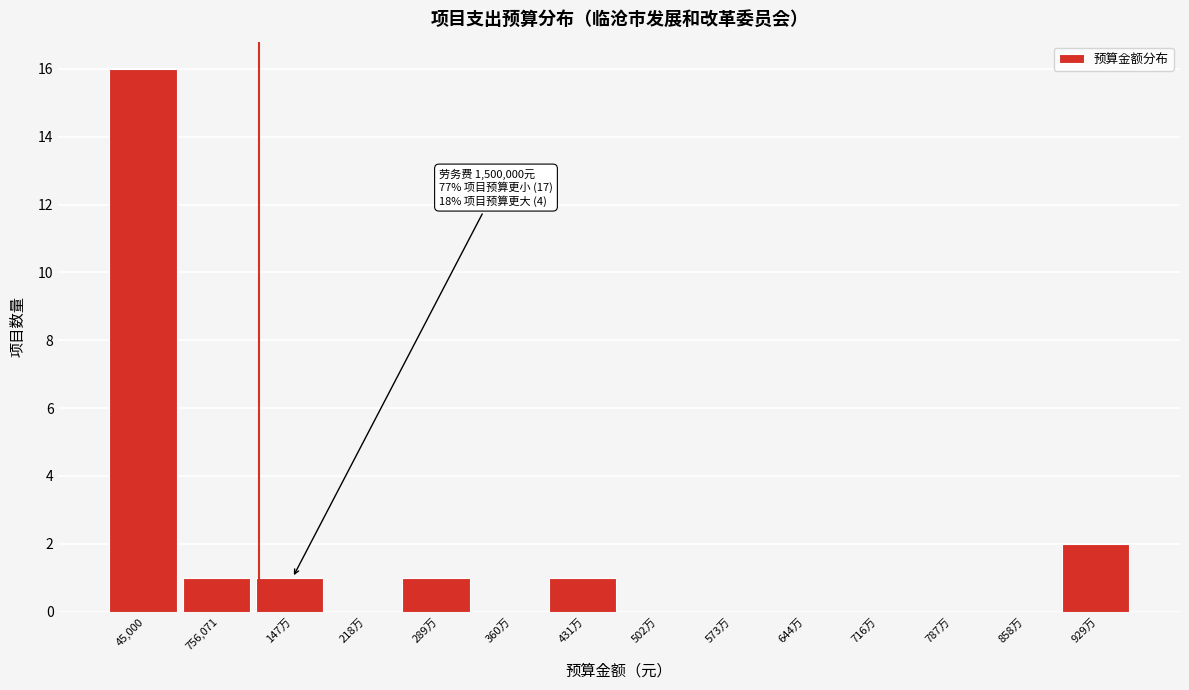

Reading left to right, list all the values displayed in this chart.

45,000=16	756,071=1	147万=1	218万=0	289万=1	360万=0	431万=1	502万=0	573万=0	644万=0	716万=0	787万=0	858万=0	929万=2